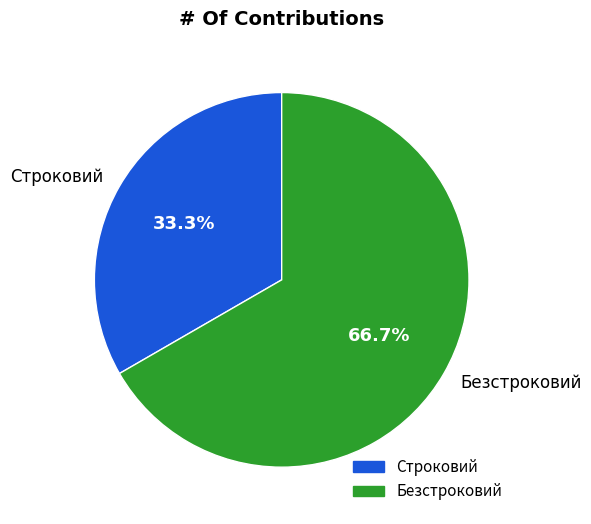

How many segments does this pie chart have?

2